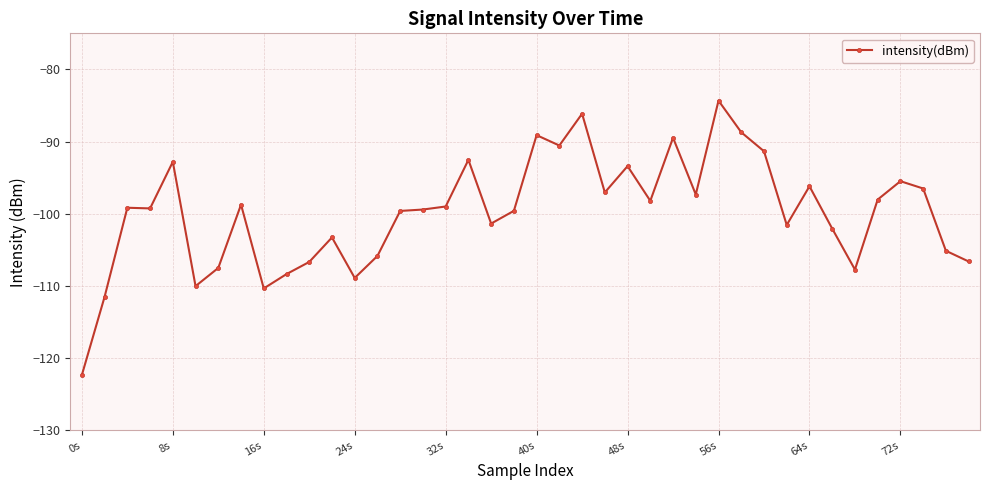

What is the difference between the maximum and minimum values?

38.0